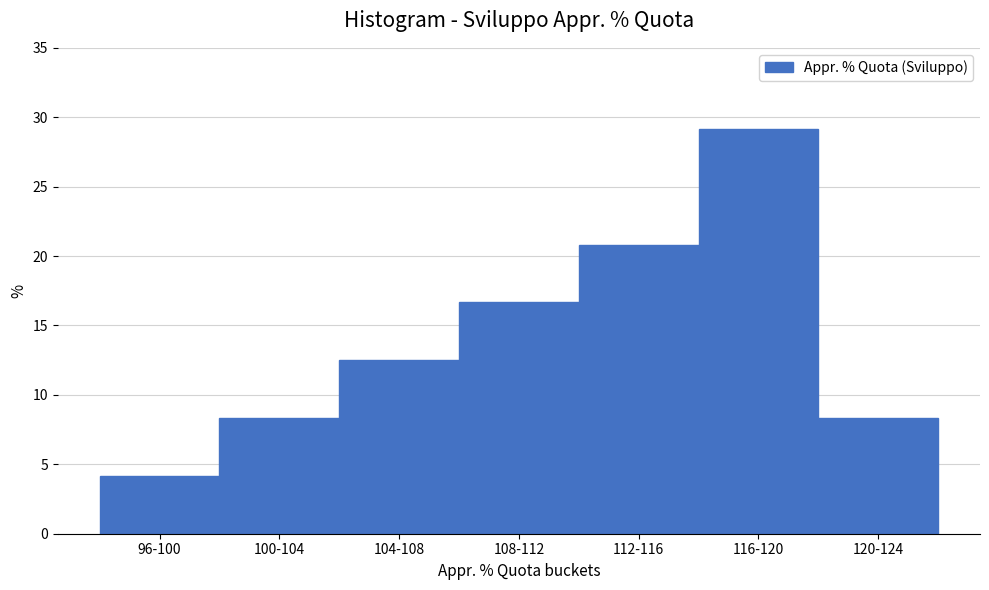

Reading right to left, transcribe all the data shown in this chart.

120-124=8.3	116-120=29.2	112-116=20.8	108-112=16.7	104-108=12.5	100-104=8.3	96-100=4.2